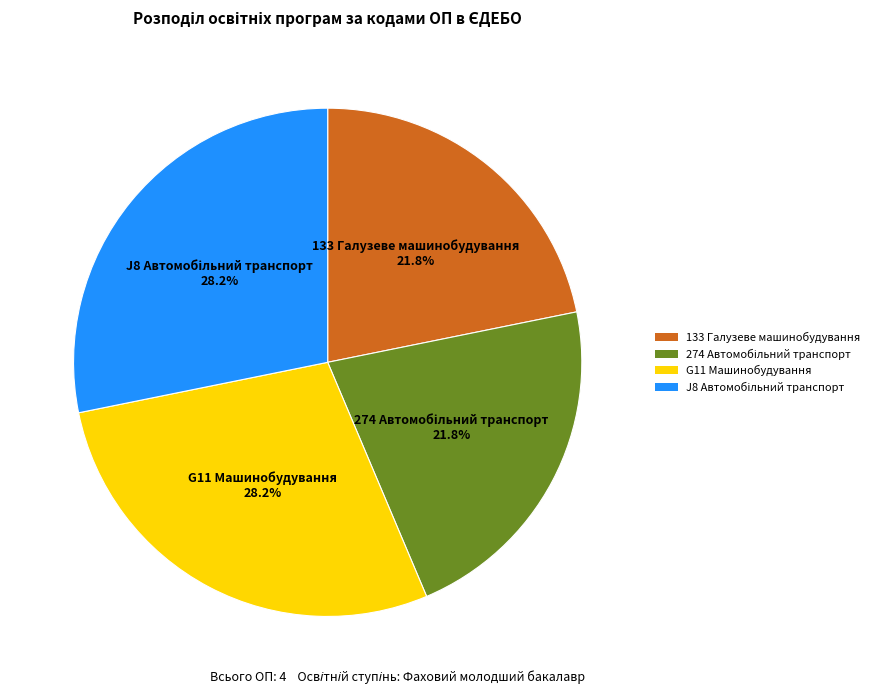

Is it true that 133 Галузеве машинобудування is 31% of the pie?

False